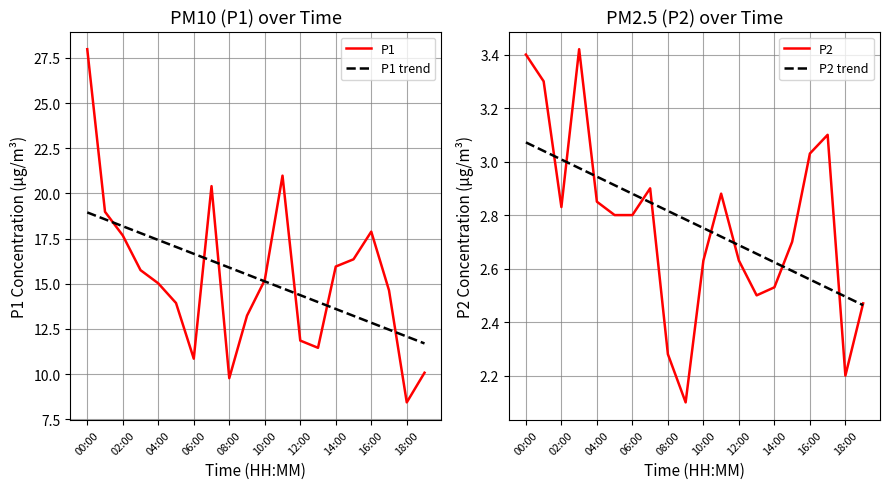

At how many categories does at least one series exceed 11?

20